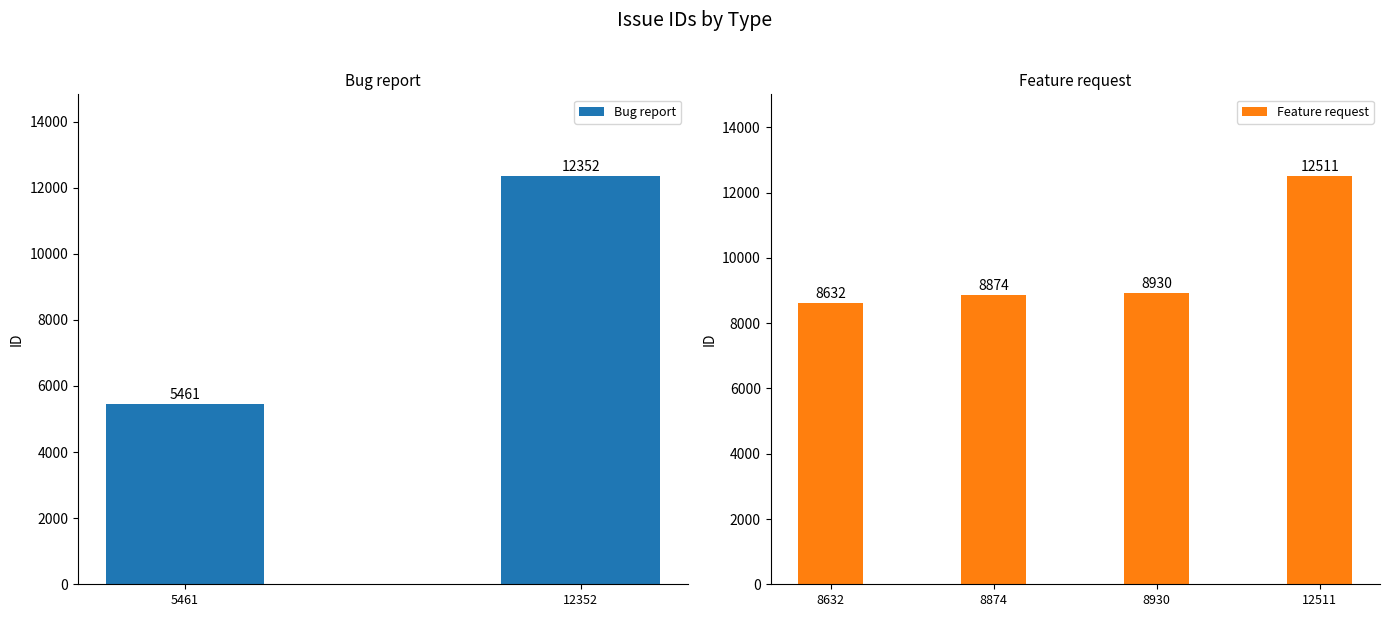

Rank the categories by Feature request value from lowest to highest.

8632, 8874, 8930, 12511